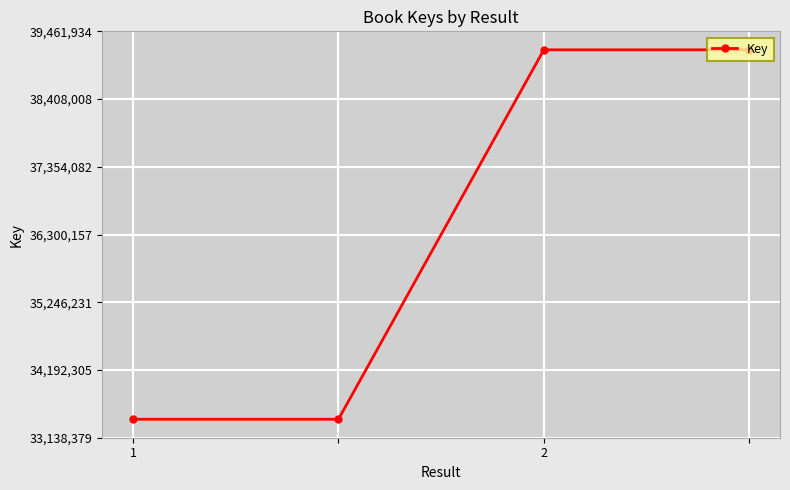

What is the value of the 1st point from the left?

33425814